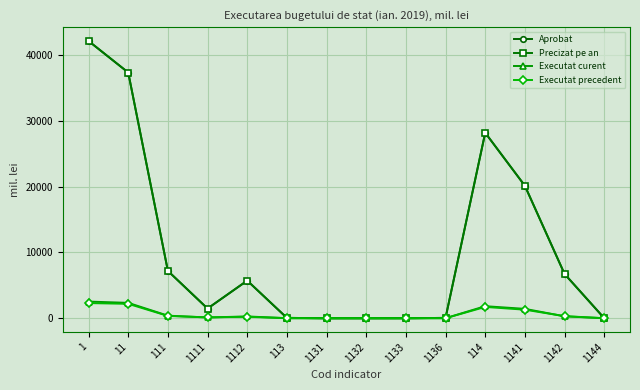

At which category does the chart reach its minimum across all series?

1131